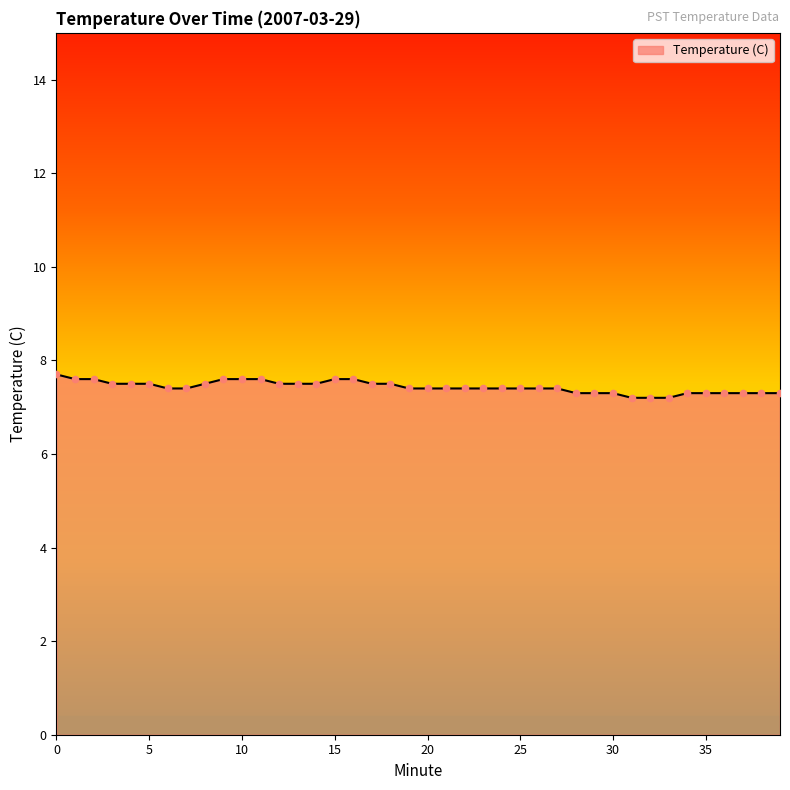

What is the greatest value displayed?

7.7